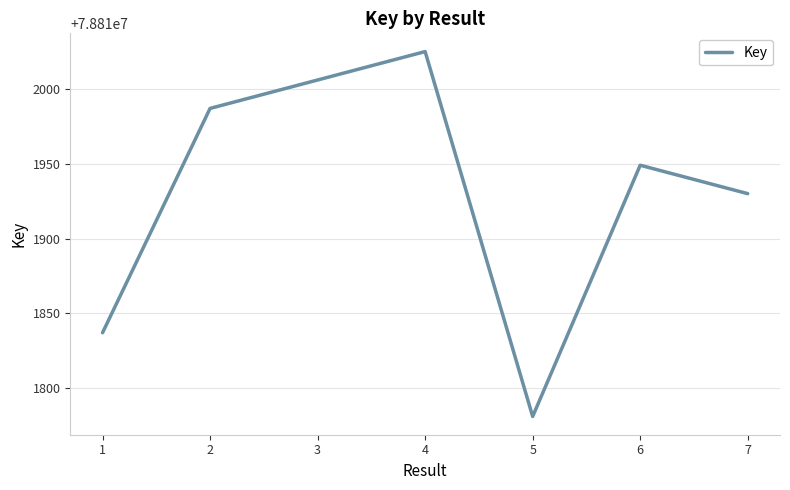

How many categories are shown in the chart?

7